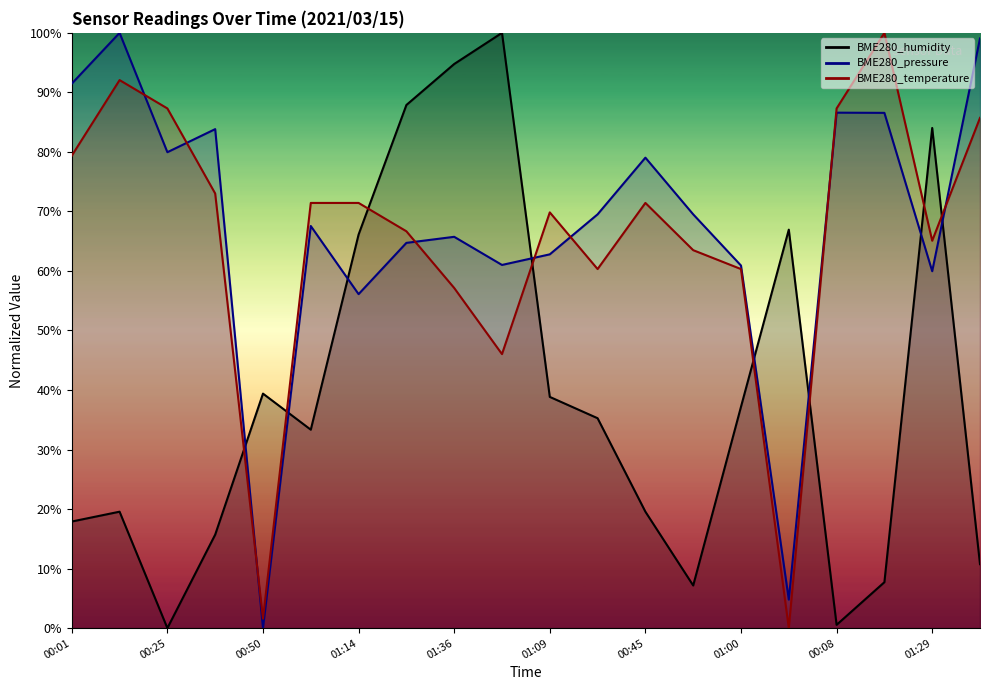

How many categories are shown in the chart?

20